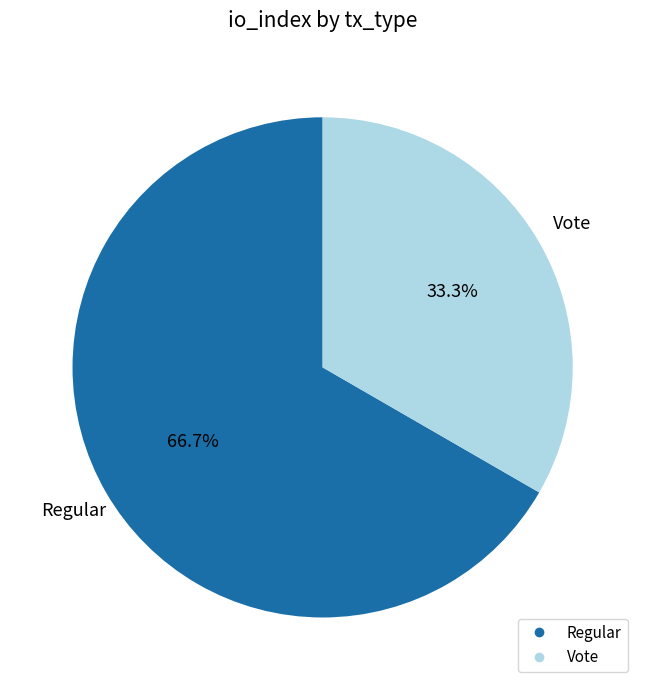

To the nearest percent, what is the difference between the largest and smallest slice percentages?

33%